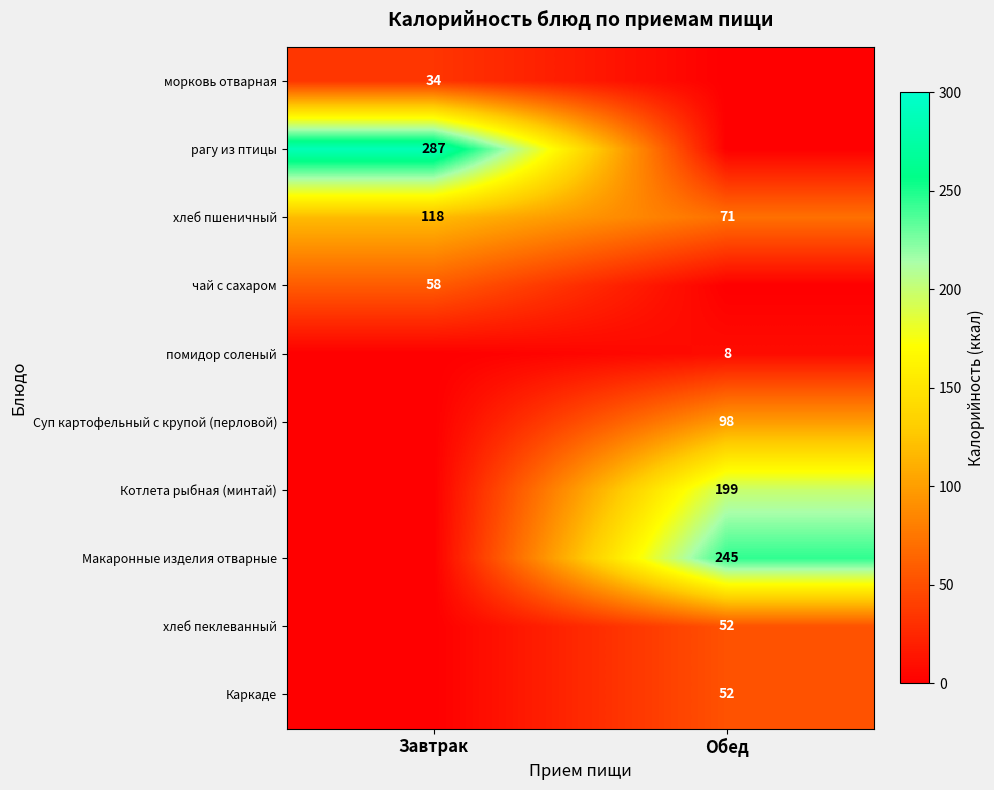

True or false: Каркаде has a value of 52 at Обед.

True